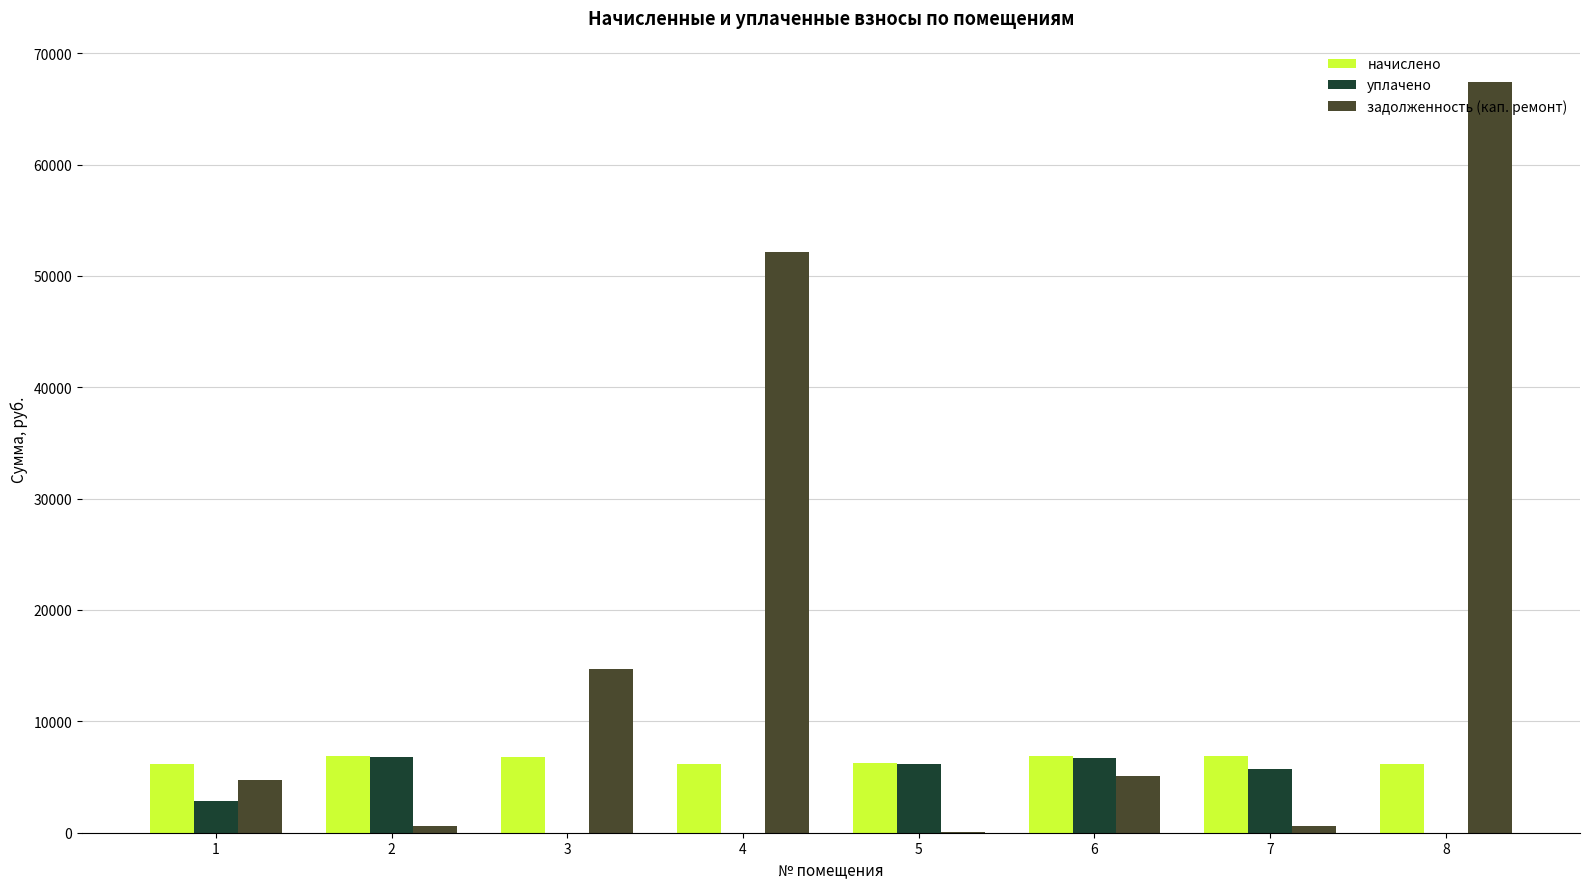

Which series has the largest total across all categories?

задолженность (кап. ремонт)